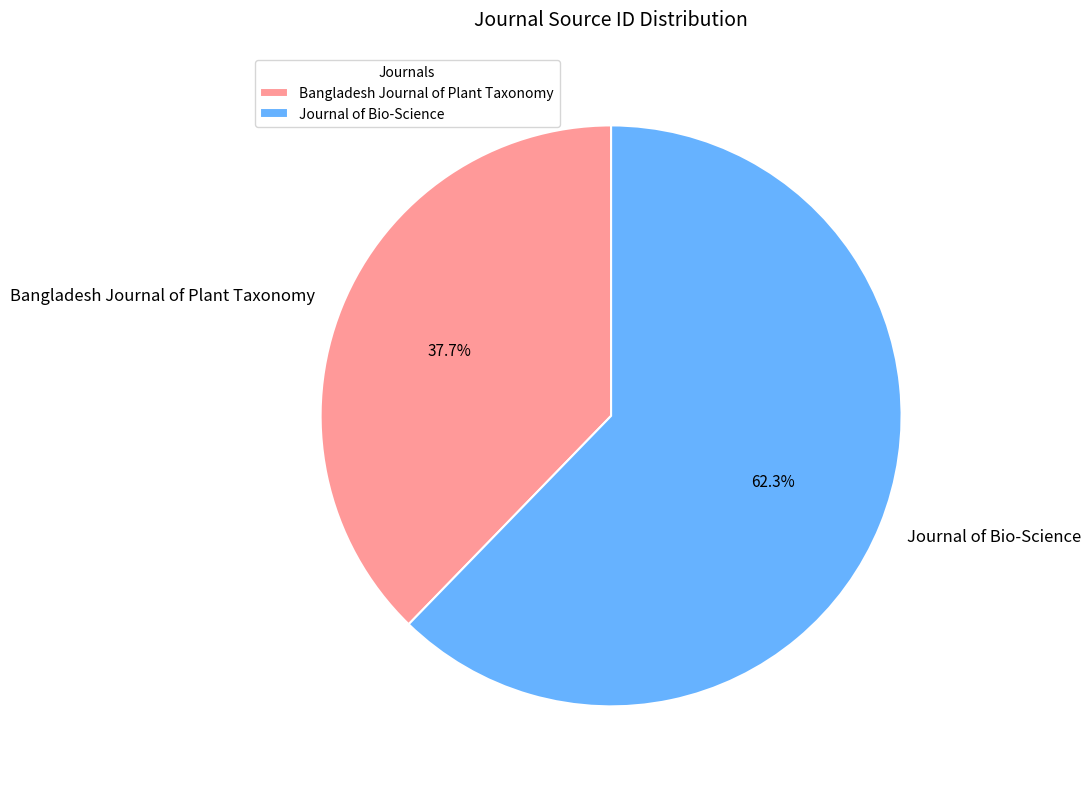

To the nearest percent, what percentage of the pie is Journal of Bio-Science?

62%